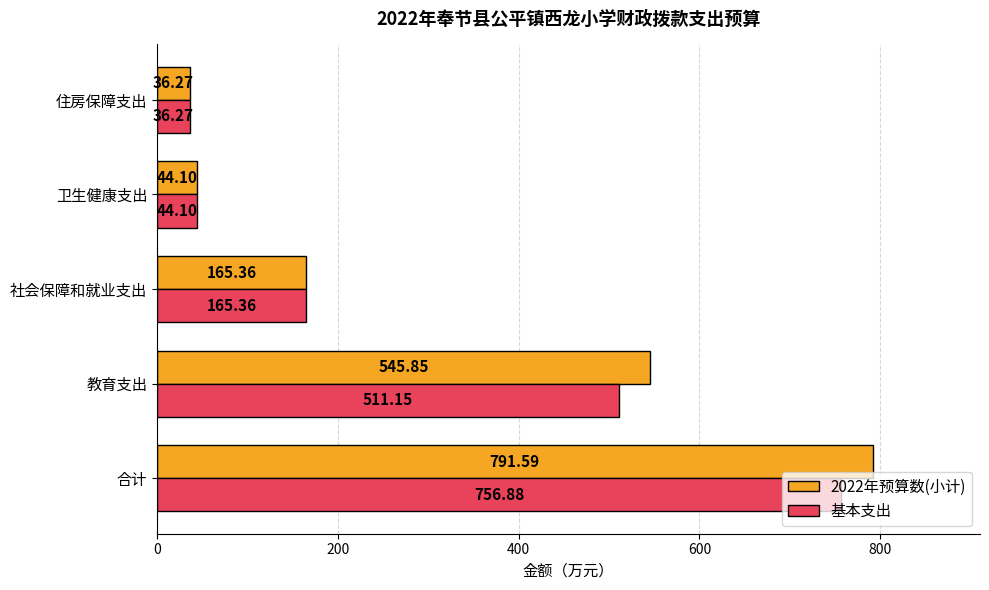

Count the number of categories in the chart.

5